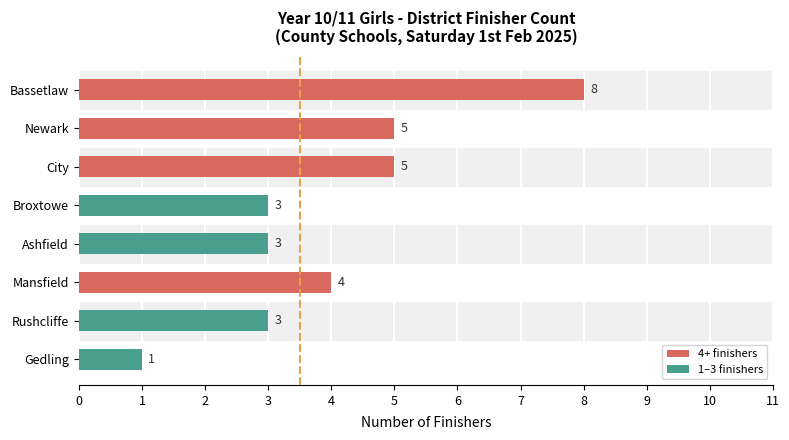

Reading top to bottom, list all the values displayed in this chart.

8	5	5	3	3	4	3	1